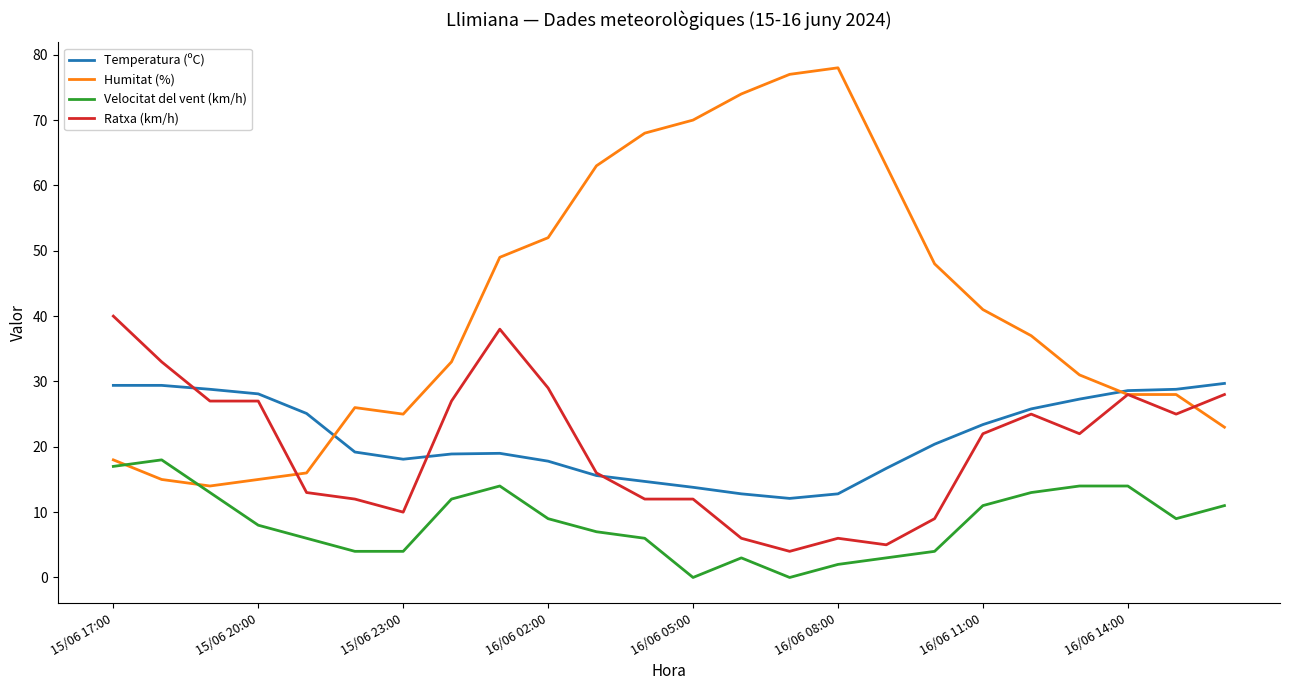

True or false: Velocitat del vent (km/h) and Temperatura (ºC) intersect in this chart.

False